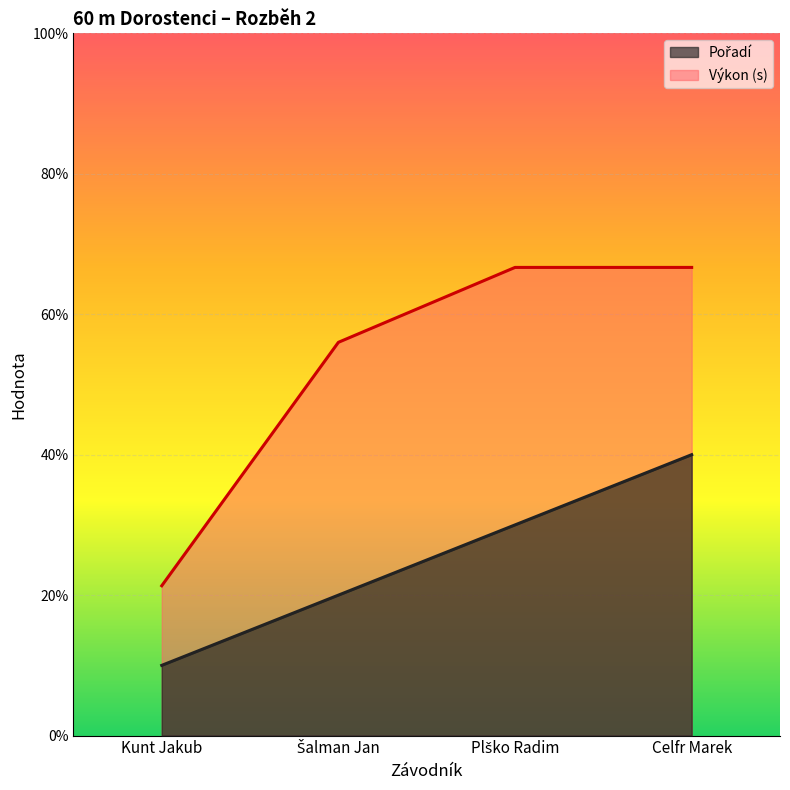

True or false: Výkon has more than 0 points higher than both neighbors.

False